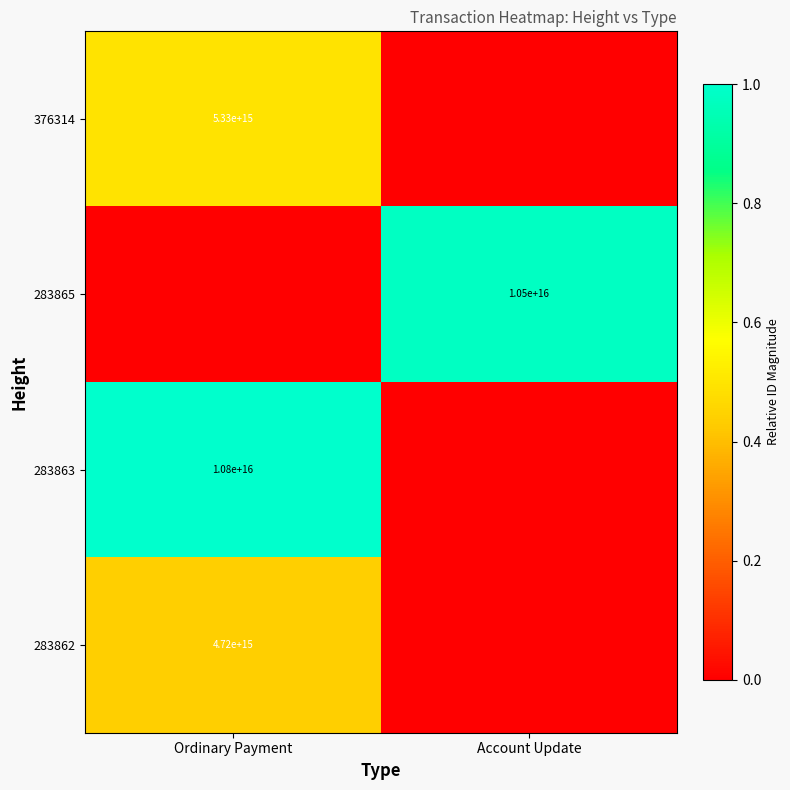

Is it true that 283865 equals 6113117853053759 at Account Update?

False